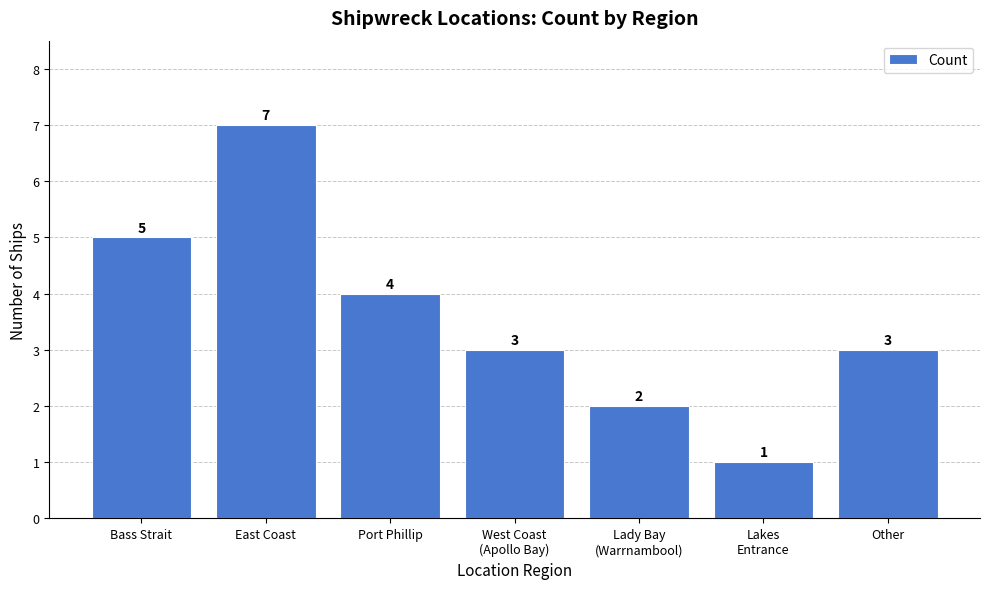

True or false: the data shows 3 at Lady Bay
(Warrnambool).

False